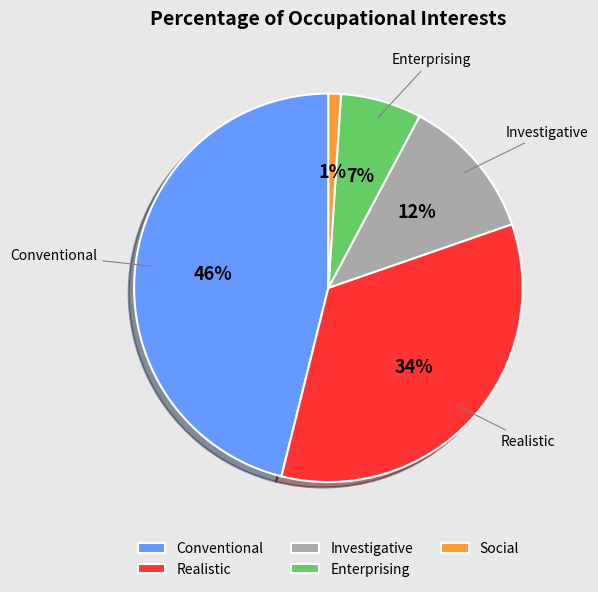

Does Social represent more than half of the total?

No